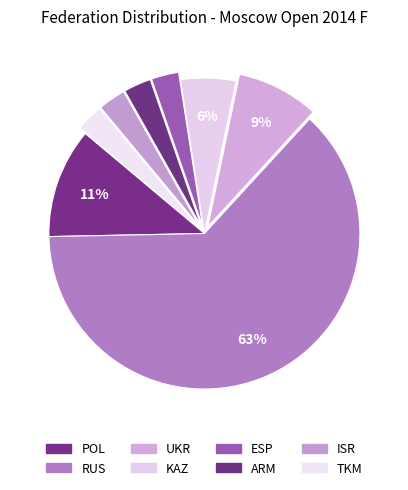

Which category has the biggest portion of the pie?

RUS